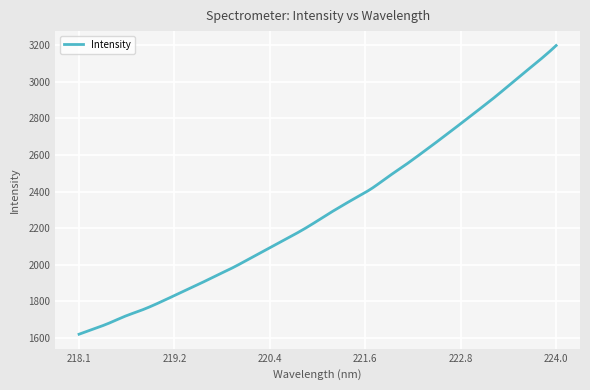

What is the minimum value shown in the chart?

1620.4